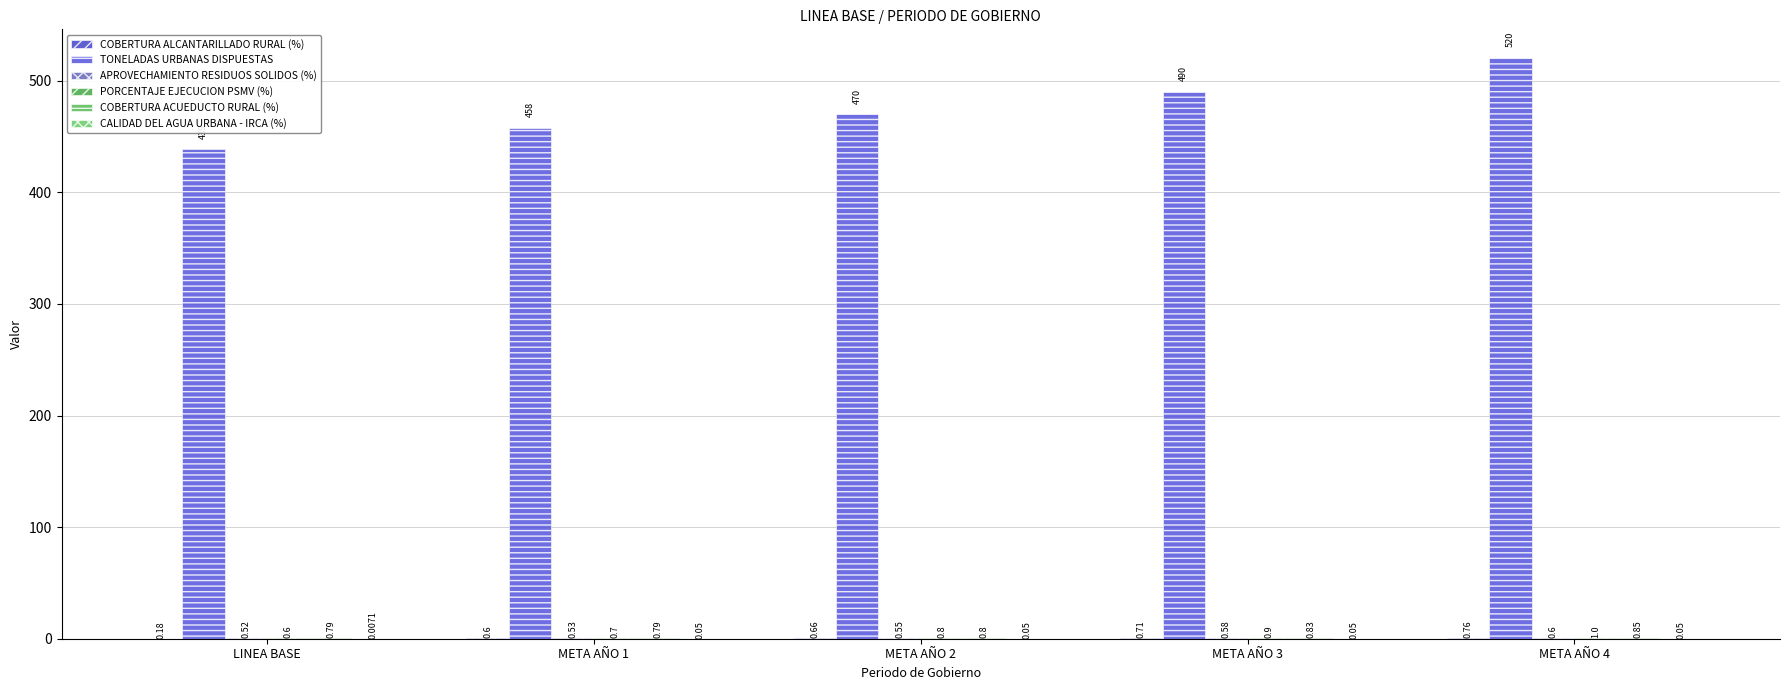

Reading left to right, transcribe all the data shown in this chart.

COBERTURA ALCANTARILLADO RURAL (%): 0.2	0.6	0.7	0.7	0.8
TONELADAS URBANAS DISPUESTAS: 439.0	458.0	470.0	490.0	520.0
APROVECHAMIENTO RESIDUOS SOLIDOS (%): 0.5	0.5	0.6	0.6	0.6
PORCENTAJE EJECUCION PSMV (%): 0.6	0.7	0.8	0.9	1.0
COBERTURA ACUEDUCTO RURAL (%): 0.8	0.8	0.8	0.8	0.8
CALIDAD DEL AGUA URBANA - IRCA (%): 0.0	0.1	0.1	0.1	0.1